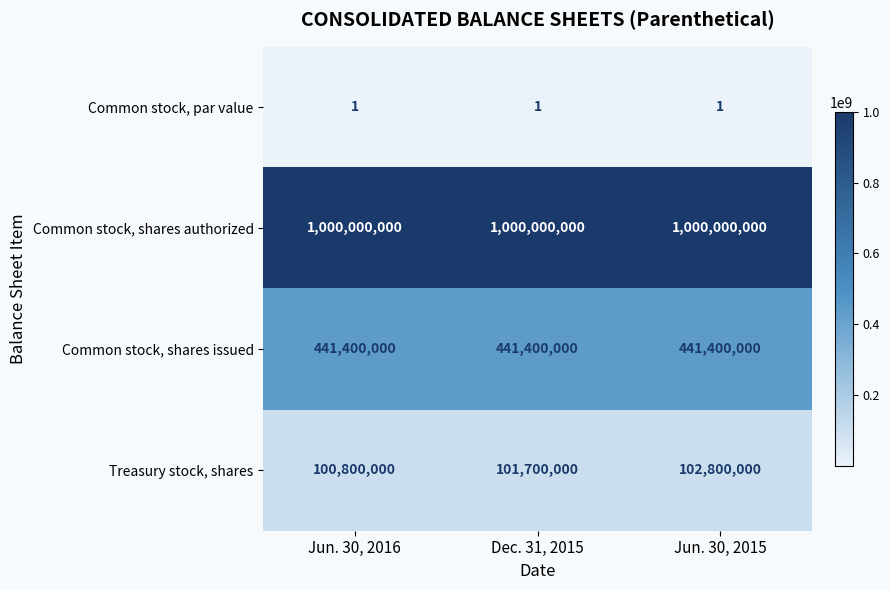

Count the number of data series in this chart.

4